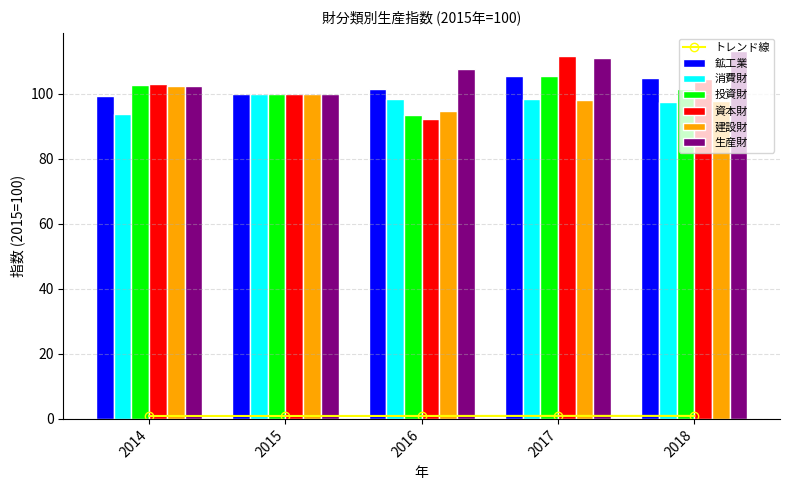

What is the sum of all 生産財 values?

534.2